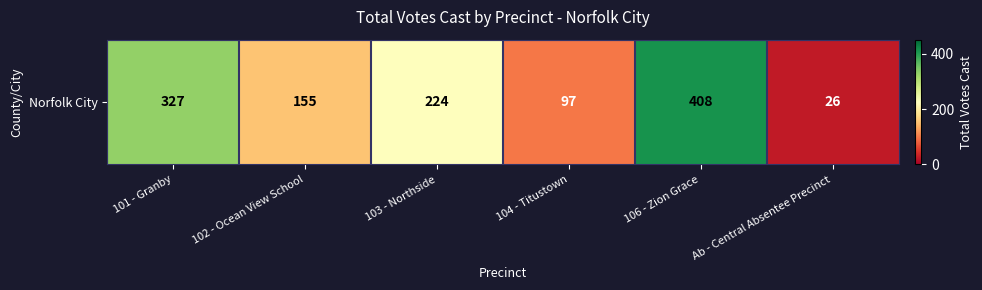

List the labels in order of value, largest first.

106 - Zion Grace, 101 - Granby, 103 - Northside, 102 - Ocean View School, 104 - Titustown, Ab - Central Absentee Precinct